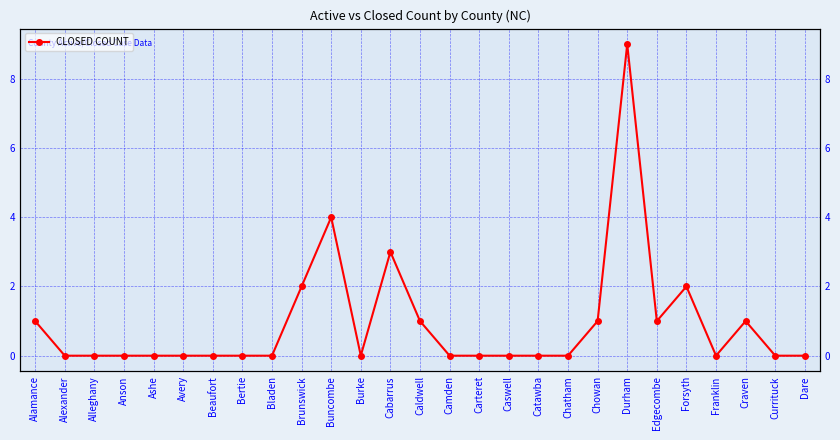

How many positive values are there?

10